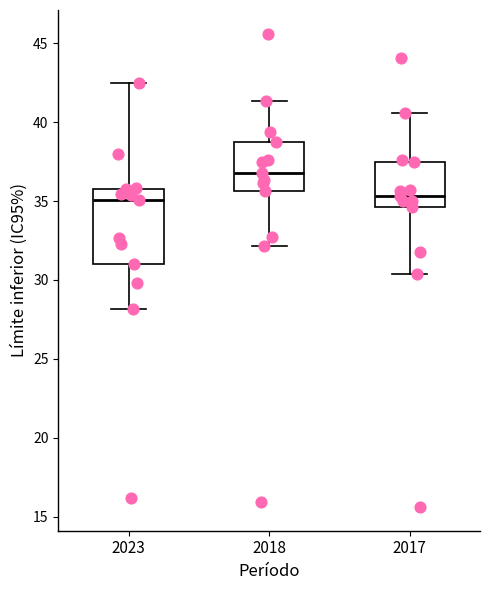

Reading left to right, transcribe this box plot: for each box, give where its median line is, the range the box spans, and where its two whiskers end, as read against the y-axis. The values are not printed on the chart, so give them approximately, as read against the axis.

2023: median 35.0, box 31.0 to 36.0, whiskers 28.0 to 42.5
2018: median 37.0, box 35.5 to 38.5, whiskers 32.0 to 41.5
2017: median 35.5, box 34.5 to 37.5, whiskers 30.5 to 40.5